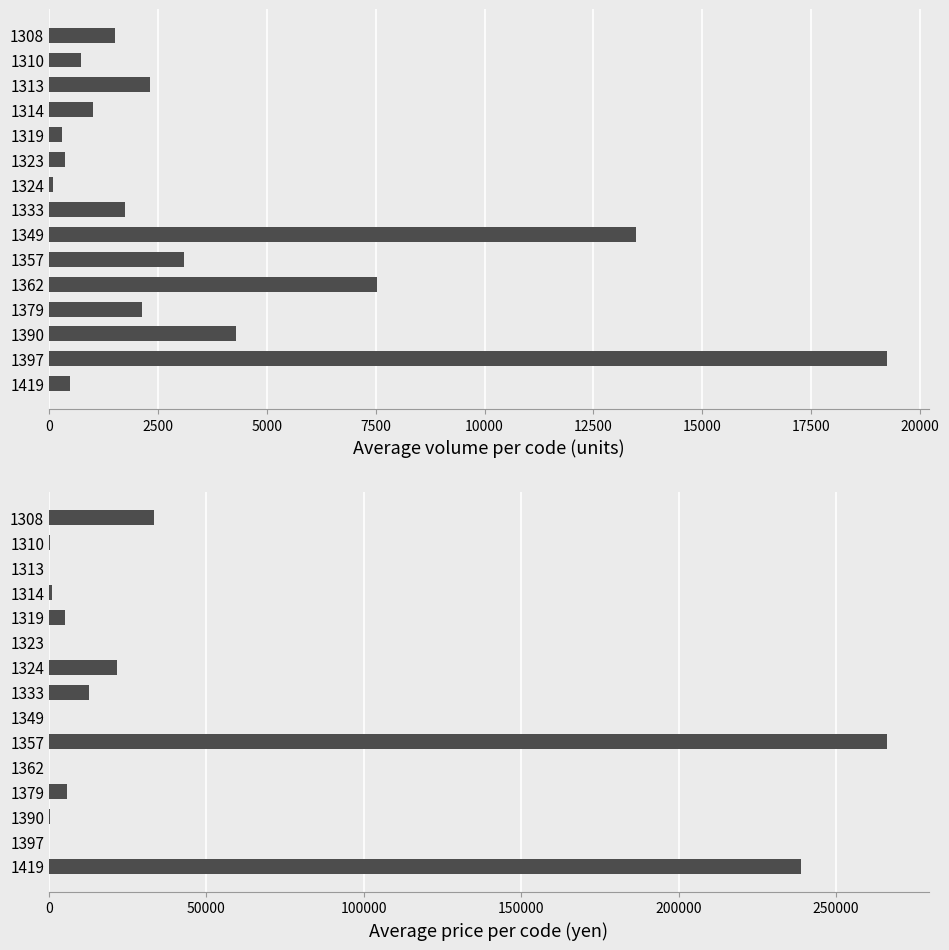

Which series has the largest total across all categories?

Average price (yen)